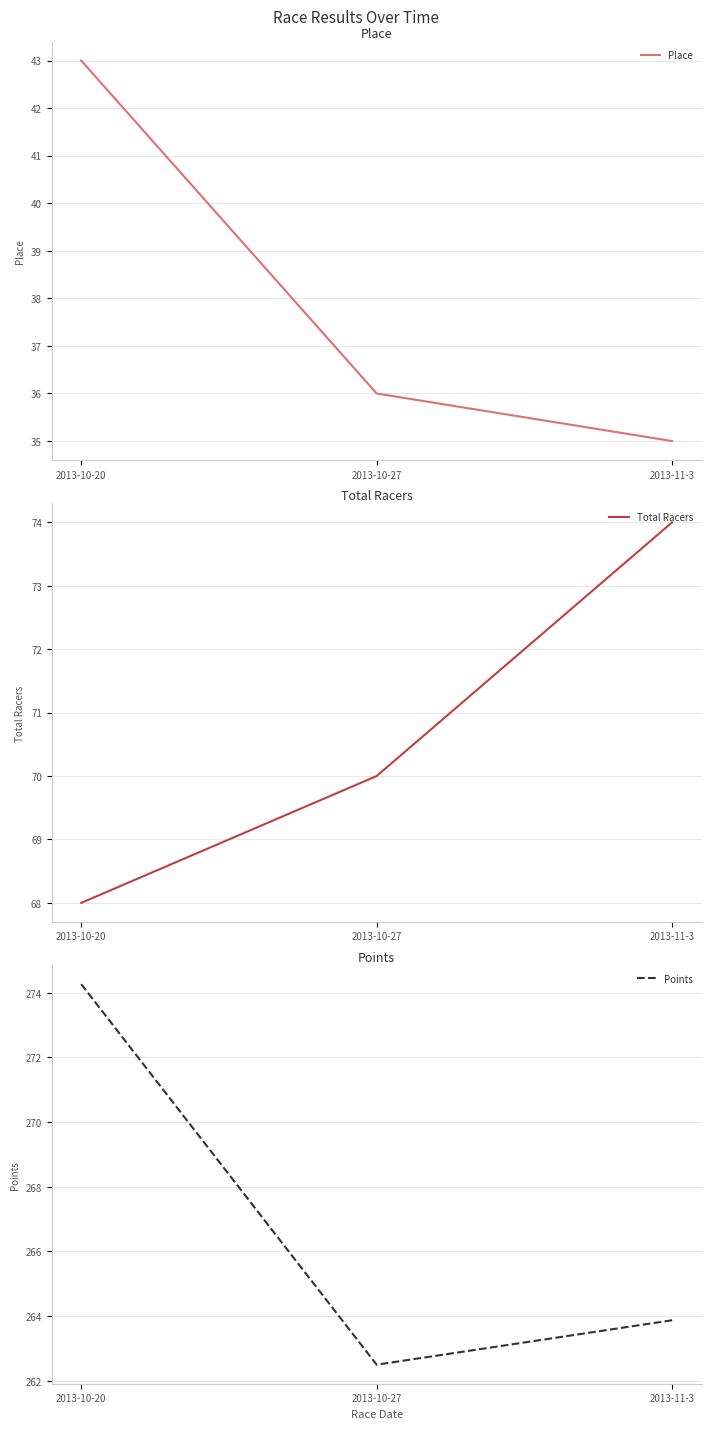

Between 2013-10-27 and 2013-11-3, which series saw the biggest shift?

Total Racers